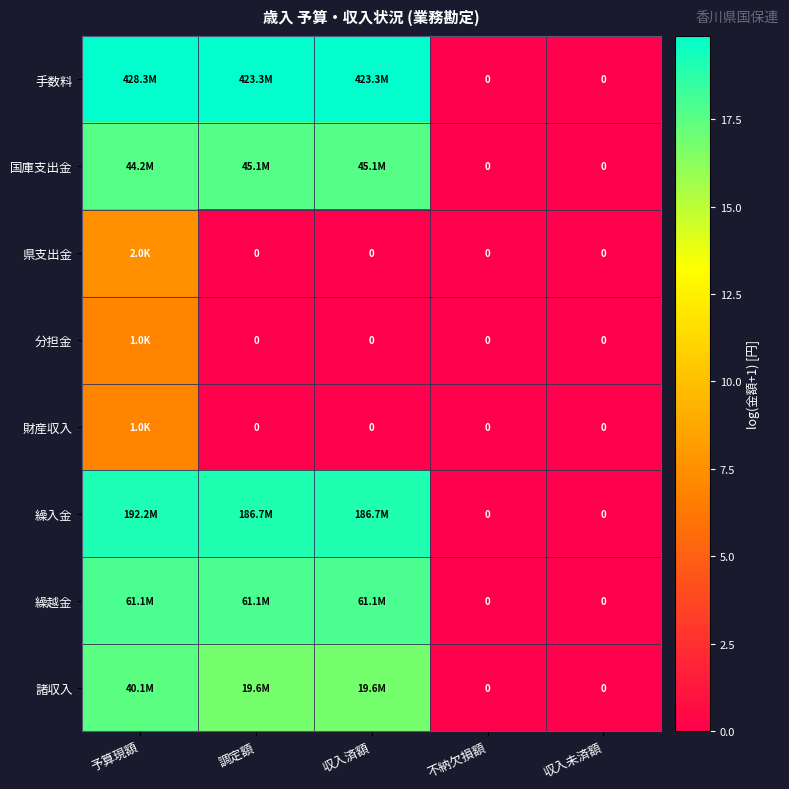

Rank the categories by 分担金 value from highest to lowest.

予算現額, 調定額, 収入済額, 不納欠損額, 収入未済額